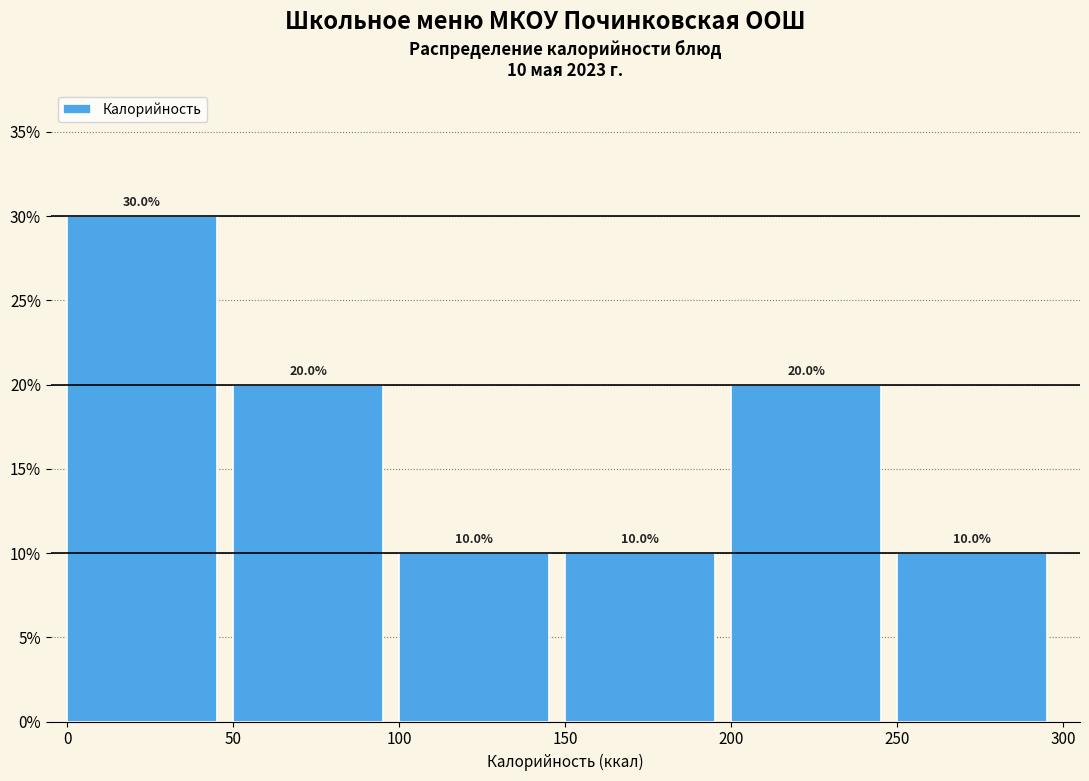

Which range on the x-axis has the tallest bar?

0 to 50